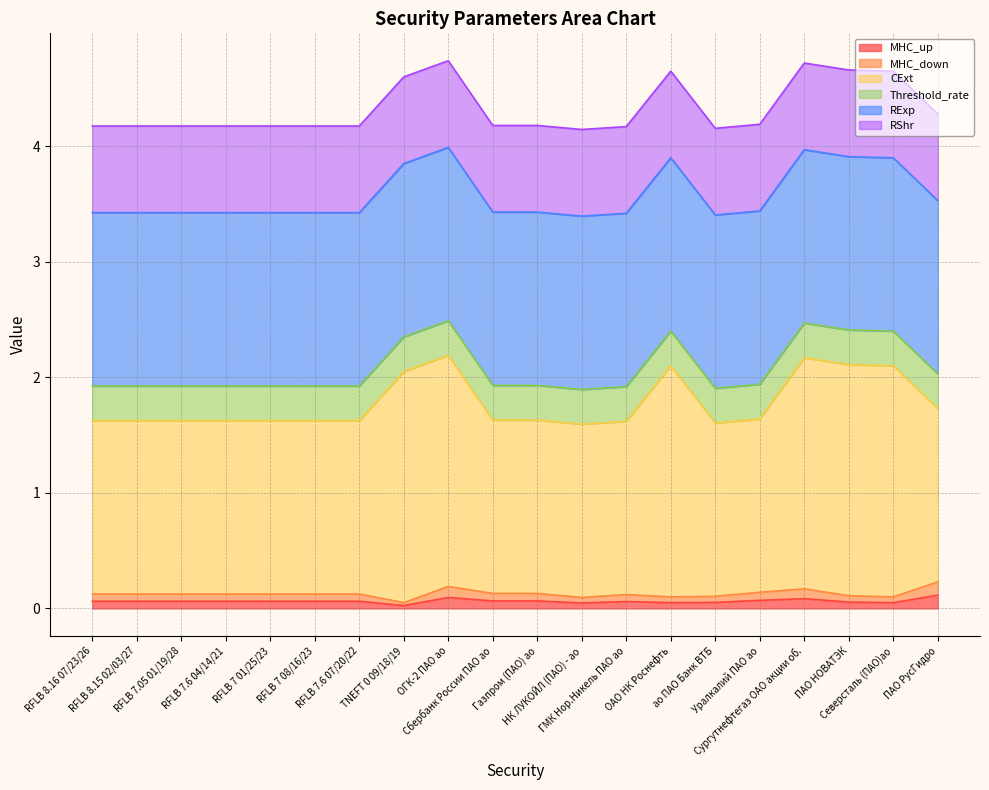

True or false: MHC_down and MHC_up cross at least once.

False